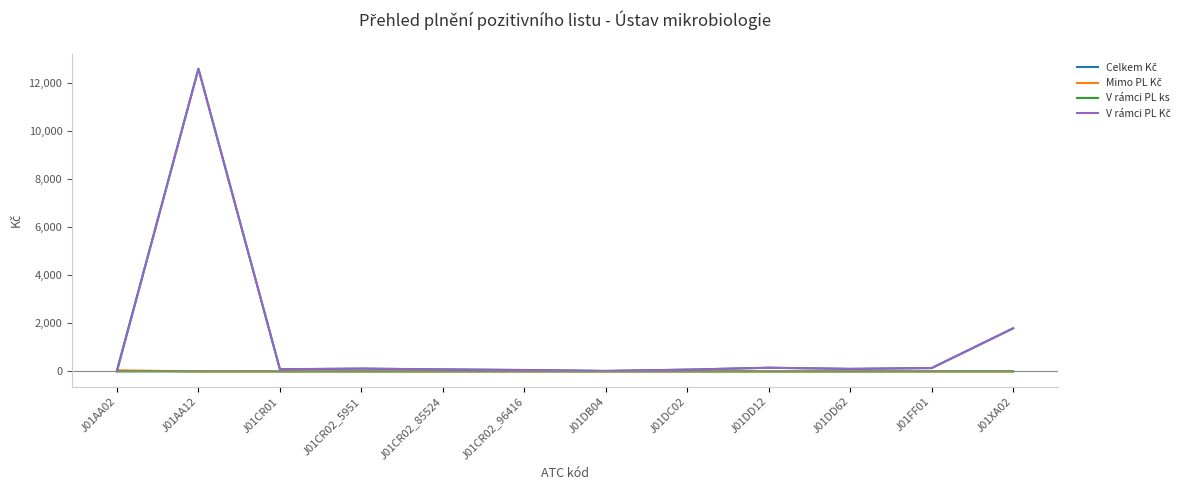

Which category has the highest value across all series?

J01AA12